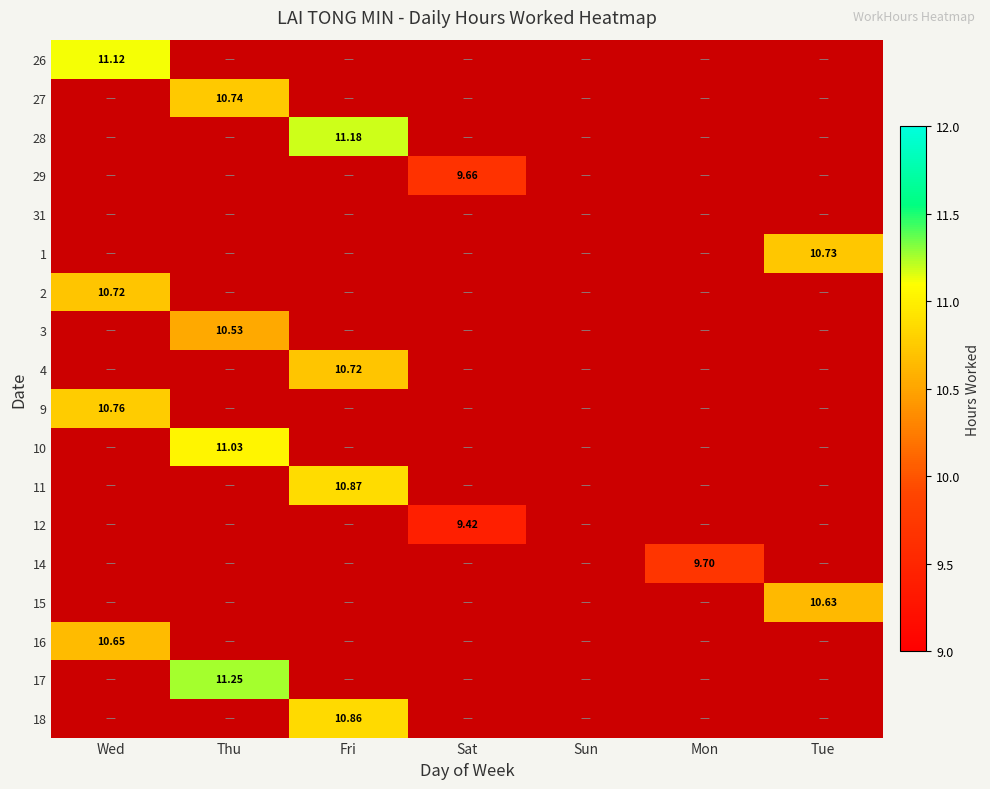

At which label does 9 reach its minimum?

Wed